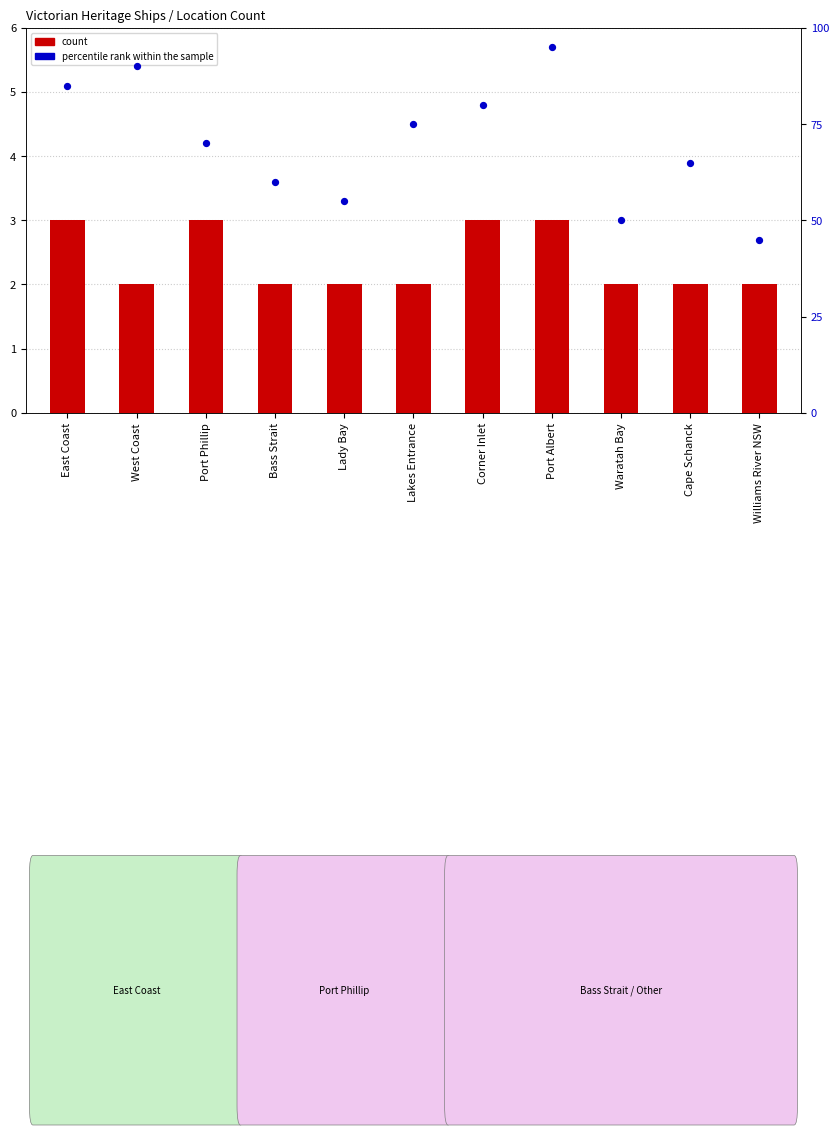

What are all the series names shown in the legend?

count, percentile rank within the sample